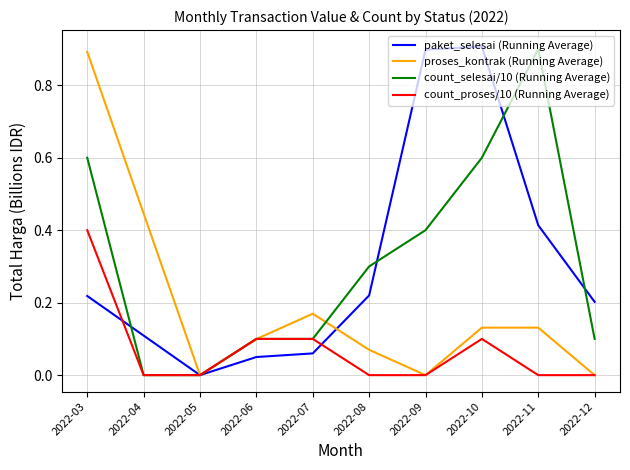

Is the value of paket_selesai (Running Average) at 2022-03 greater than the value of count_proses/10 (Running Average) at 2022-10?

Yes